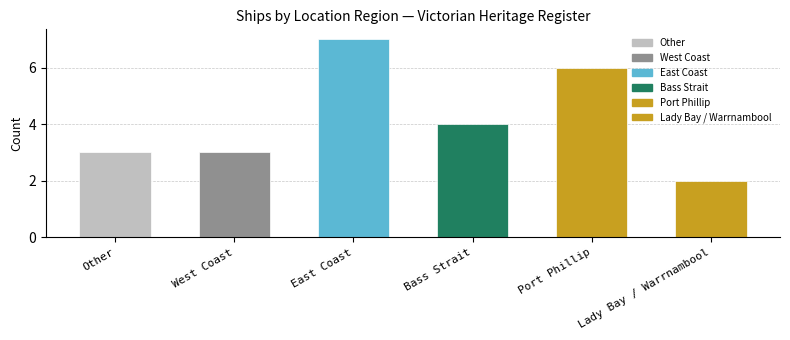

Which has a higher value, Lady Bay / Warrnambool or West Coast?

West Coast